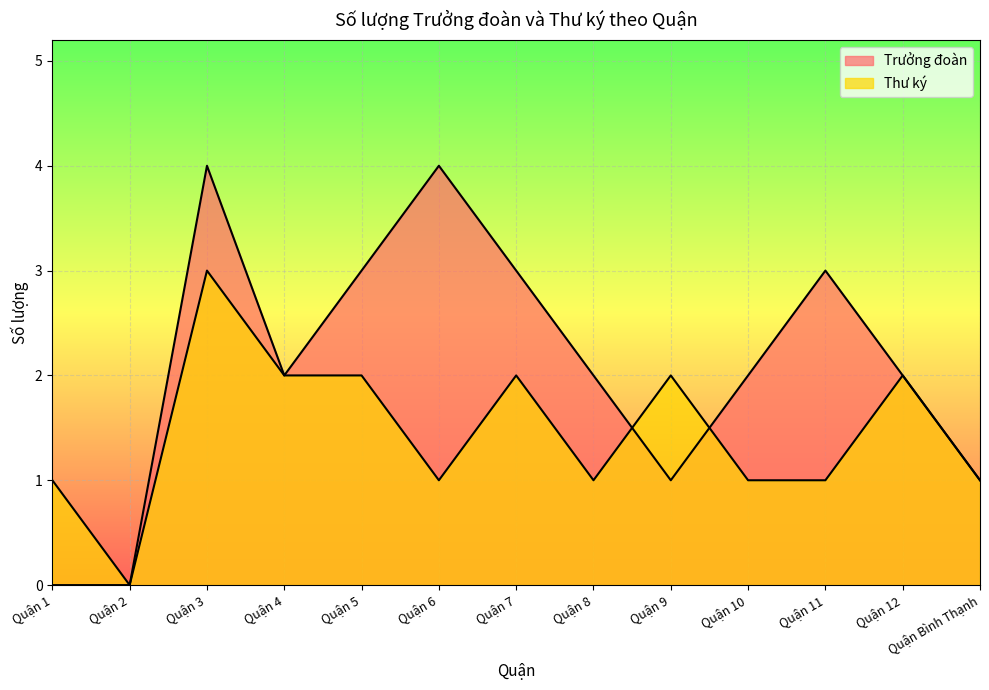

List the series in order of their overall mean, highest first.

Trưởng đoàn, Thư ký